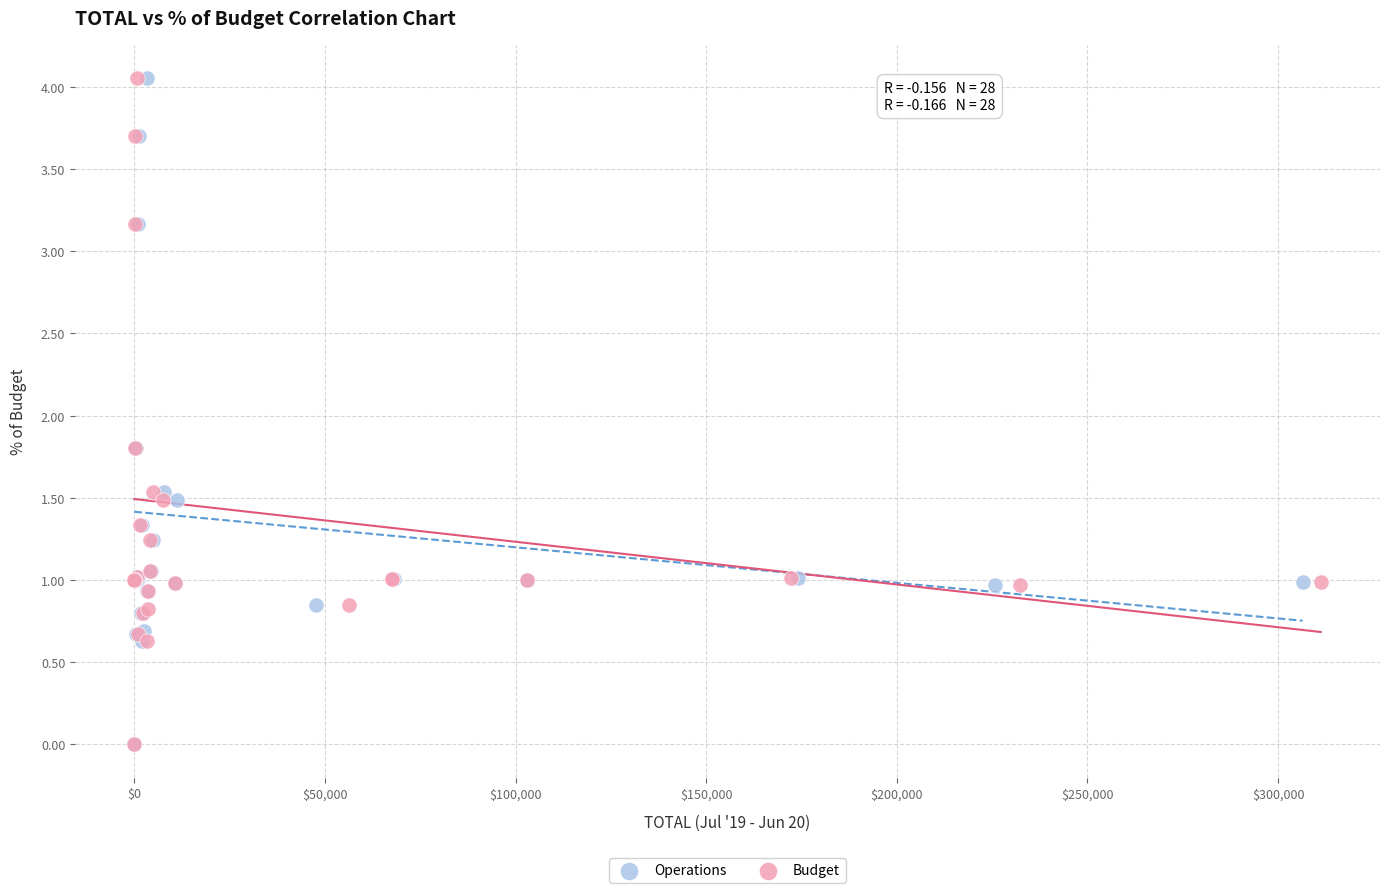

What are all the series names shown in the legend?

Operations, Budget